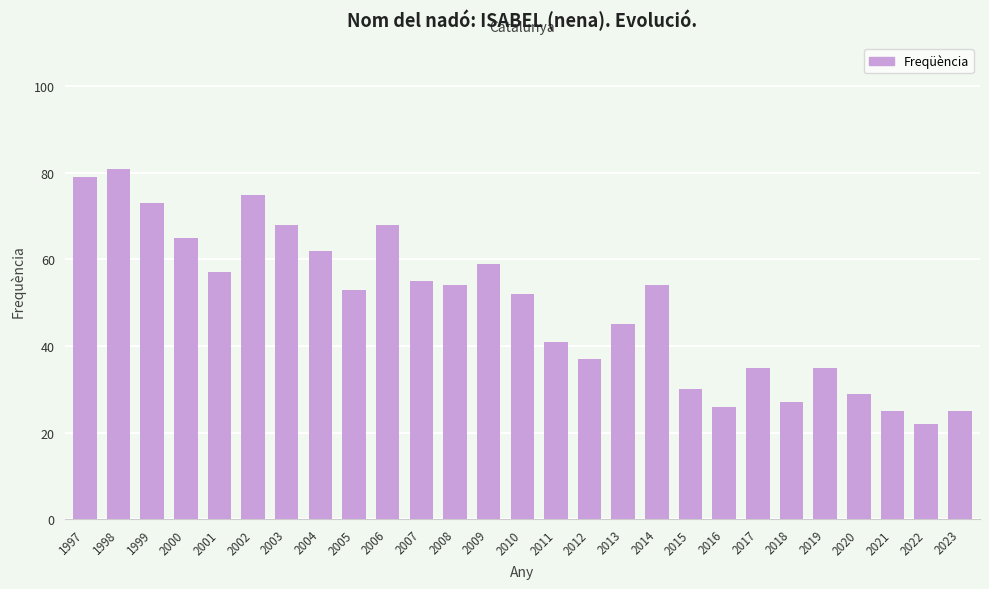

What is the maximum value shown in the chart?

81